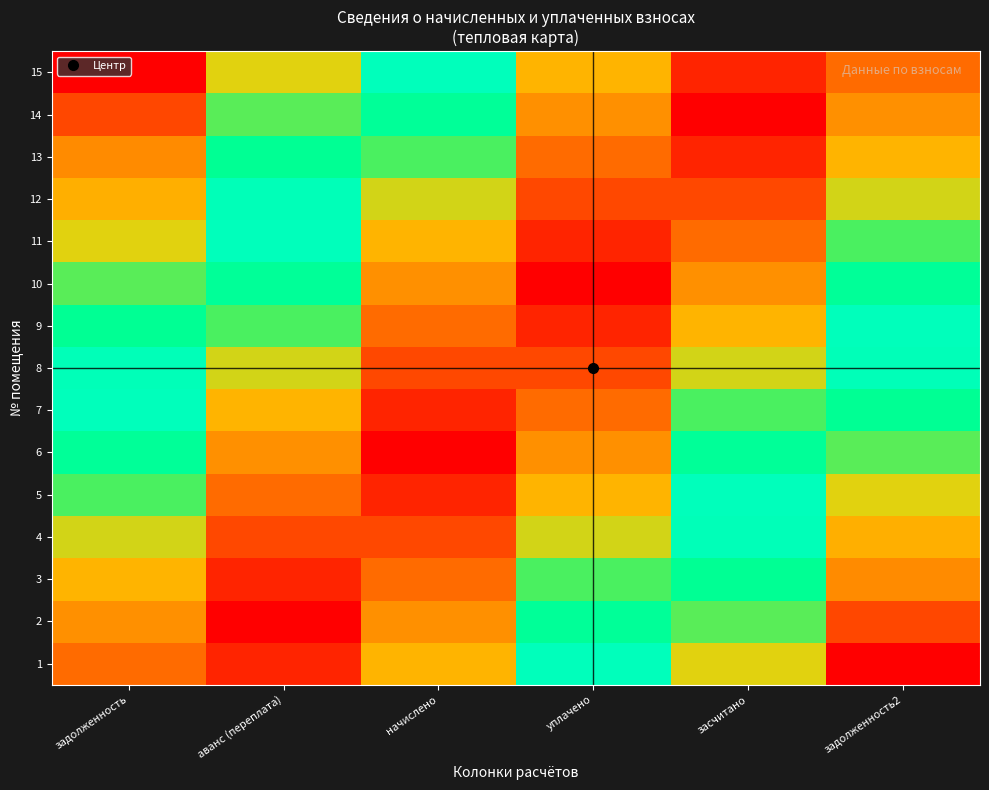

Reading right to left, transcribe all the data shown in this chart.

1: задолженность2=0.8	засчитано=0.7	уплачено=0.4	начислено=0.2	аванс (переплата)=0.1	задолженность=0.1
2: задолженность2=0.8	засчитано=0.6	уплачено=0.4	начислено=0.2	аванс (переплата)=0.0	задолженность=0.2
3: задолженность2=0.8	засчитано=0.6	уплачено=0.3	начислено=0.2	аванс (переплата)=0.0	задолженность=0.2
4: задолженность2=0.7	засчитано=0.5	уплачено=0.3	начислено=0.1	аванс (переплата)=0.1	задолженность=0.3
5: задолженность2=0.7	засчитано=0.5	уплачено=0.2	начислено=0.1	аванс (переплата)=0.1	задолженность=0.3
6: задолженность2=0.6	засчитано=0.4	уплачено=0.2	начислено=0.0	аванс (переплата)=0.2	задолженность=0.4
7: задолженность2=0.5	засчитано=0.3	уплачено=0.1	начислено=0.0	аванс (переплата)=0.2	задолженность=0.4
8: задолженность2=0.5	засчитано=0.3	уплачено=0.1	начислено=0.1	аванс (переплата)=0.3	задолженность=0.5
9: задолженность2=0.5	засчитано=0.3	уплачено=0.1	начислено=0.1	аванс (переплата)=0.3	задолженность=0.5
10: задолженность2=0.4	засчитано=0.2	уплачено=0.0	начислено=0.2	аванс (переплата)=0.4	задолженность=0.6
11: задолженность2=0.3	засчитано=0.2	уплачено=0.1	начислено=0.2	аванс (переплата)=0.4	задолженность=0.7
12: задолженность2=0.3	засчитано=0.1	уплачено=0.1	начислено=0.3	аванс (переплата)=0.5	задолженность=0.7
13: задолженность2=0.2	засчитано=0.1	уплачено=0.1	начислено=0.3	аванс (переплата)=0.5	задолженность=0.8
14: задолженность2=0.2	засчитано=0.0	уплачено=0.2	начислено=0.4	аванс (переплата)=0.6	задолженность=0.8
15: задолженность2=0.2	засчитано=0.0	уплачено=0.2	начислено=0.4	аванс (переплата)=0.6	задолженность=0.8